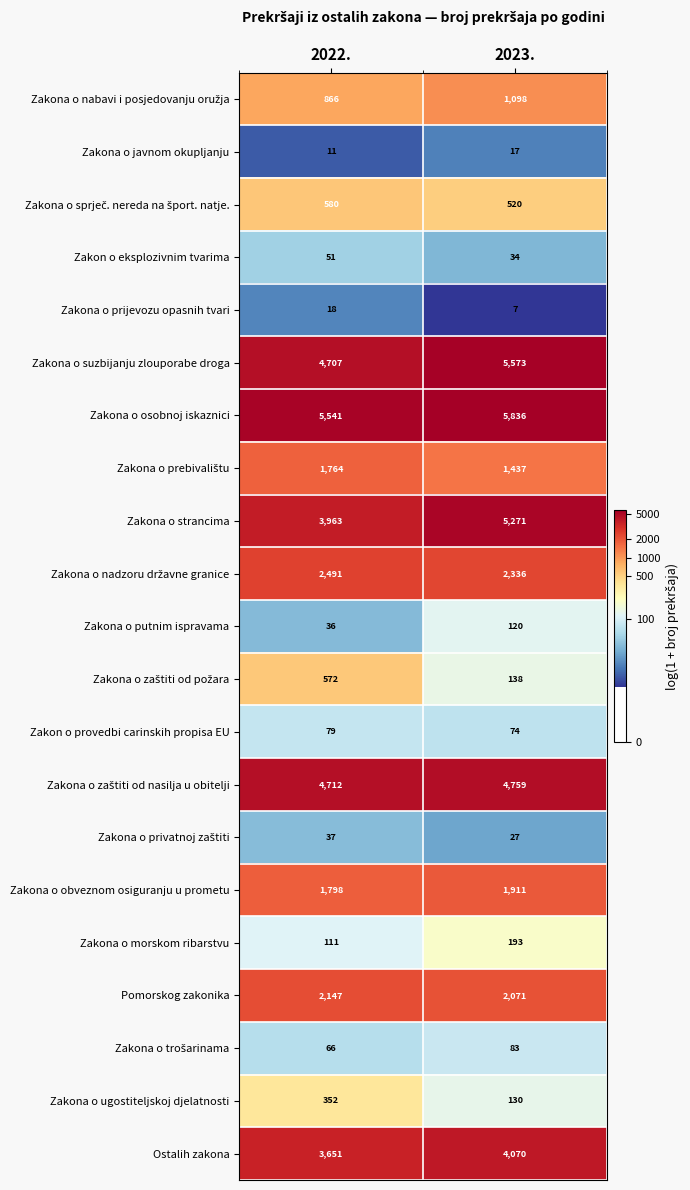

What is the spread (max minus min) of values at 2022.?

5530